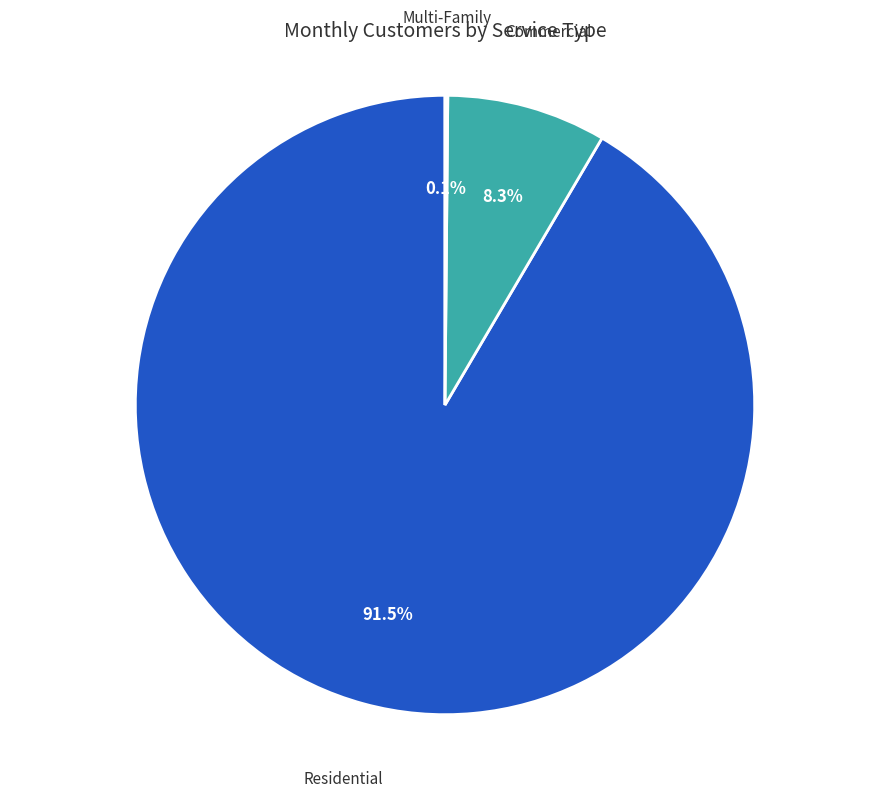

What is the largest slice in the pie chart?

Residential